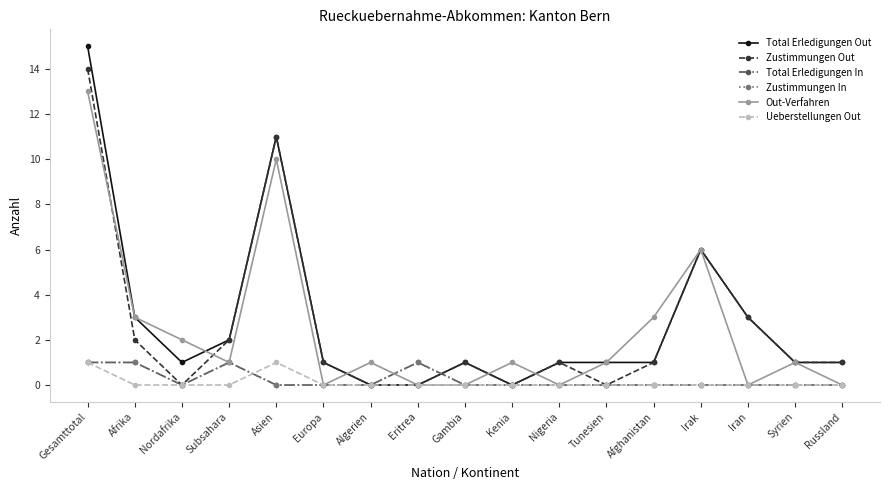

What is the approximate value of Out-Verfahren at Tunesien?

1